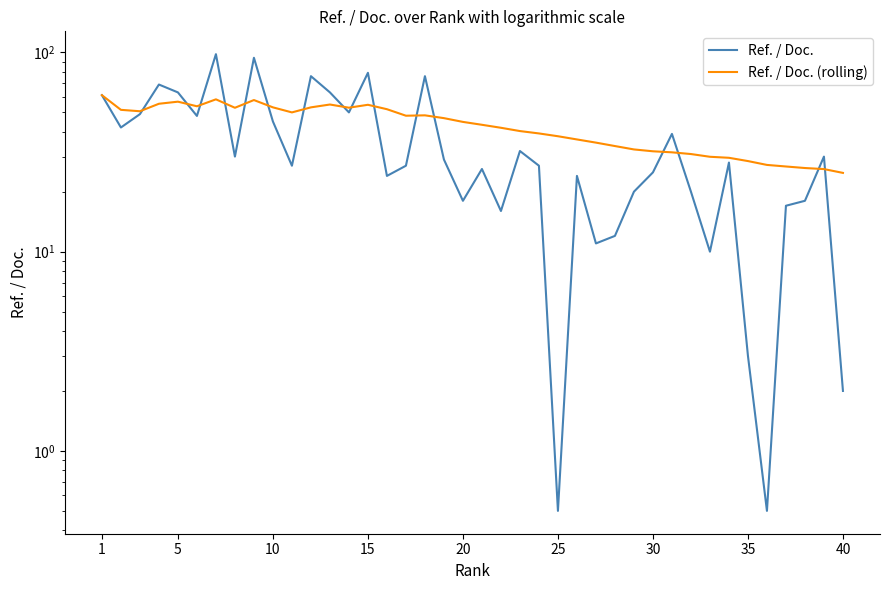

True or false: Ref. / Doc. (rolling) and Ref. / Doc. cross at least once.

True